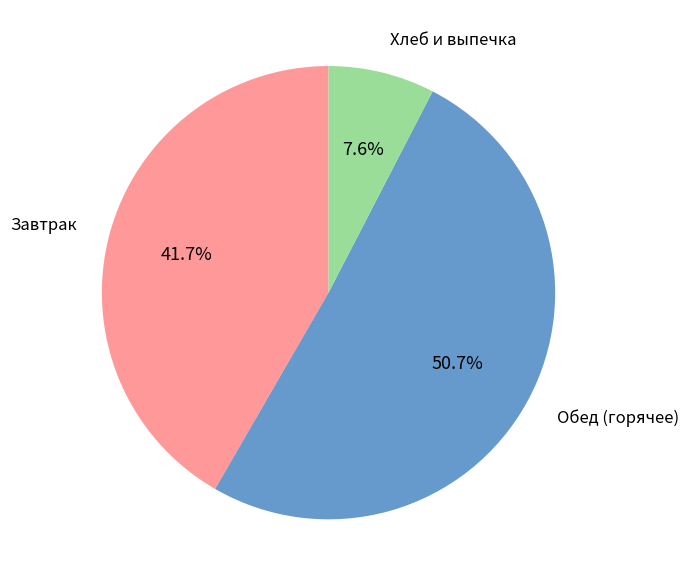

Is there a majority slice in this chart?

Yes